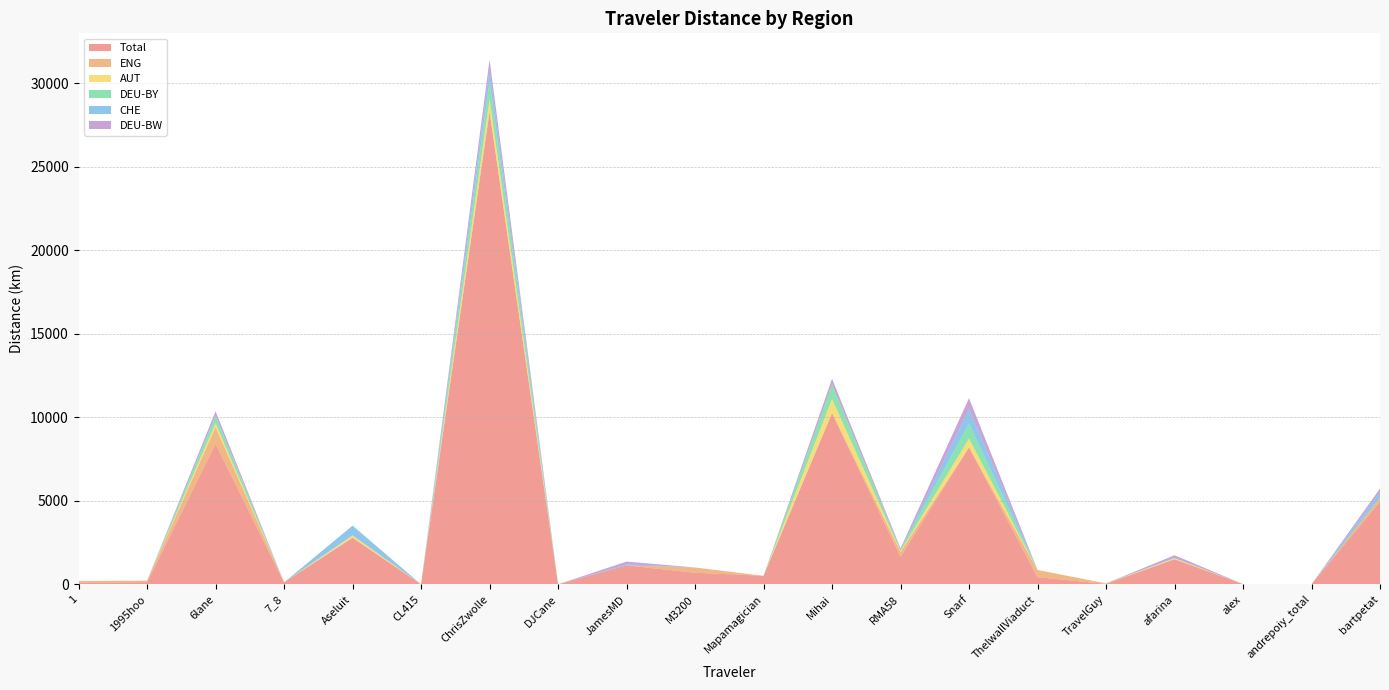

Reading right to left, extract all data points from this chart.

Total: bartpetat=4957.6	andrepoiy_total=6.2	alex=20.6	afarina=1509.4	TravelGuy=30.4	ThelwallViaduct=432.9	Snarf=8202.1	RMA58=1648.8	Mihai=10246.4	Mapamagician=516.5	M3200=698.6	JamesMD=1138.5	DJCane=7.5	ChrisZwolle=28304.2	CL415=5.3	Aseluit=2794.1	7_8=123.8	6lane=8412.6	1995hoo=130.3	1=115.5
ENG: bartpetat=233.9	andrepoiy_total=0.0	alex=0.0	afarina=0.0	TravelGuy=30.4	ThelwallViaduct=432.9	Snarf=0.0	RMA58=298.9	Mihai=32.4	Mapamagician=0.0	M3200=314.5	JamesMD=0.0	DJCane=0.0	ChrisZwolle=0.0	CL415=0.0	Aseluit=0.0	7_8=0.0	6lane=1004.3	1995hoo=96.2	1=88.4
AUT: bartpetat=0.0	andrepoiy_total=0.0	alex=0.0	afarina=53.4	TravelGuy=0.0	ThelwallViaduct=0.0	Snarf=526.6	RMA58=47.9	Mihai=818.4	Mapamagician=0.0	M3200=0.0	JamesMD=0.0	DJCane=0.0	ChrisZwolle=735.0	CL415=0.0	Aseluit=145.4	7_8=0.0	6lane=231.2	1995hoo=0.0	1=0.0
DEU-BY: bartpetat=0.0	andrepoiy_total=0.0	alex=0.0	afarina=26.8	TravelGuy=0.0	ThelwallViaduct=0.0	Snarf=901.4	RMA58=84.0	Mihai=895.2	Mapamagician=0.0	M3200=0.0	JamesMD=0.0	DJCane=0.0	ChrisZwolle=1084.2	CL415=0.0	Aseluit=0.0	7_8=0.0	6lane=406.0	1995hoo=0.0	1=0.0
CHE: bartpetat=344.0	andrepoiy_total=0.0	alex=0.0	afarina=0.0	TravelGuy=0.0	ThelwallViaduct=0.0	Snarf=872.8	RMA58=0.2	Mihai=0.0	Mapamagician=0.0	M3200=1.2	JamesMD=64.5	DJCane=0.0	ChrisZwolle=700.2	CL415=0.0	Aseluit=581.6	7_8=0.0	6lane=70.2	1995hoo=0.0	1=0.0
DEU-BW: bartpetat=204.6	andrepoiy_total=0.0	alex=0.0	afarina=158.5	TravelGuy=0.0	ThelwallViaduct=0.0	Snarf=644.7	RMA58=82.3	Mihai=318.9	Mapamagician=0.0	M3200=0.0	JamesMD=163.6	DJCane=0.0	ChrisZwolle=593.5	CL415=0.0	Aseluit=0.0	7_8=0.0	6lane=241.2	1995hoo=0.0	1=0.0